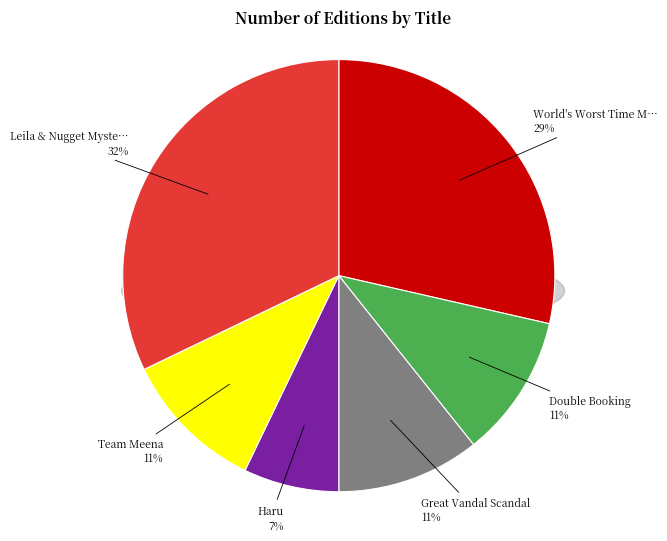

How many segments does this pie chart have?

6